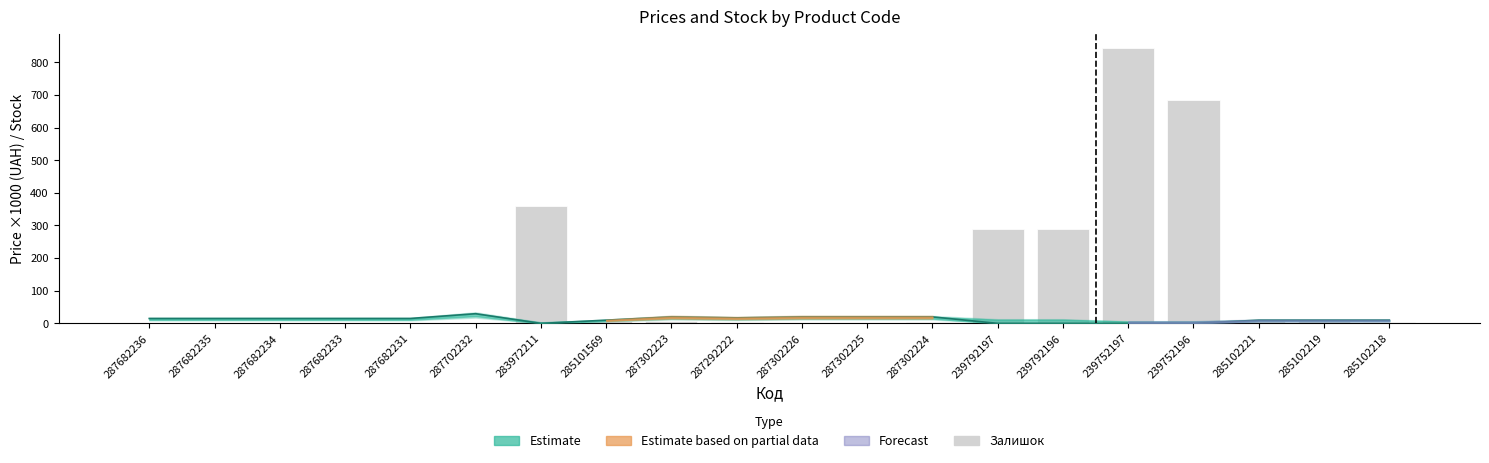

What is the difference between the maximum and minimum values?

845